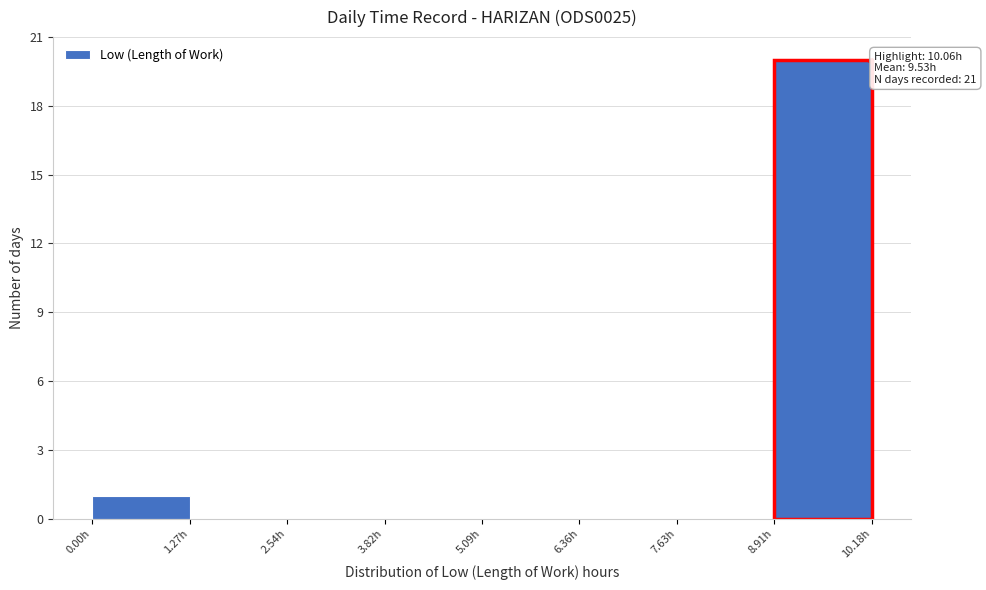

Over which range of the x-axis is the bar tallest?

9.0 to 10.2